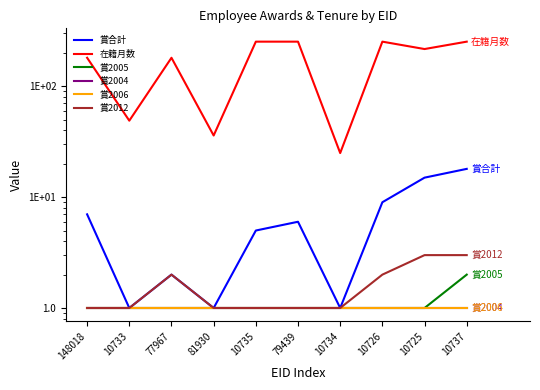

Reading left to right, list all the values displayed in this chart.

賞合計: 7	1	2	1	5	6	1	9	15	18
在籍月数: 181	49	181	36	253	253	25	253	217	253
賞2005: 1	1	1	1	1	1	1	1	1	2
賞2004: 1	1	1	1	1	1	1	1	1	1
賞2006: 1	1	1	1	1	1	1	1	1	1
賞2012: 1	1	2	1	1	1	1	2	3	3